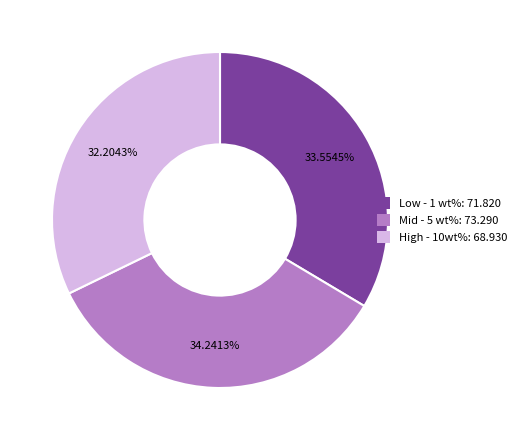

Rank the categories by value from highest to lowest.

Mid - 5 wt%, Low - 1 wt%, High - 10wt%